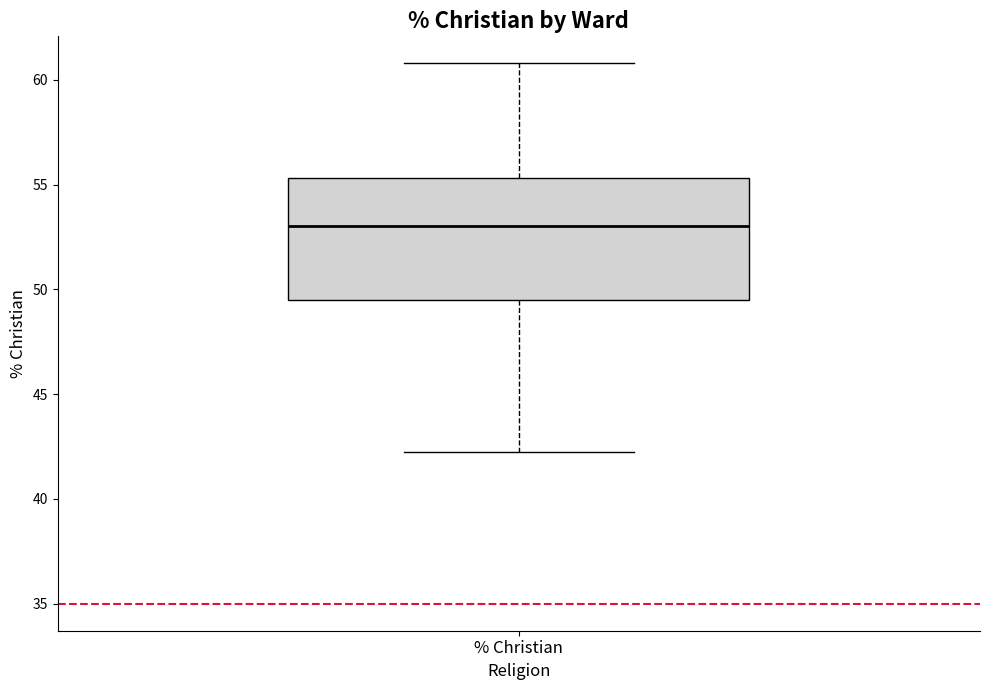

Where does the median line of the box for % Christian sit on the y-axis? The values are not printed on the chart, so give them approximately, as read against the axis.

53.0